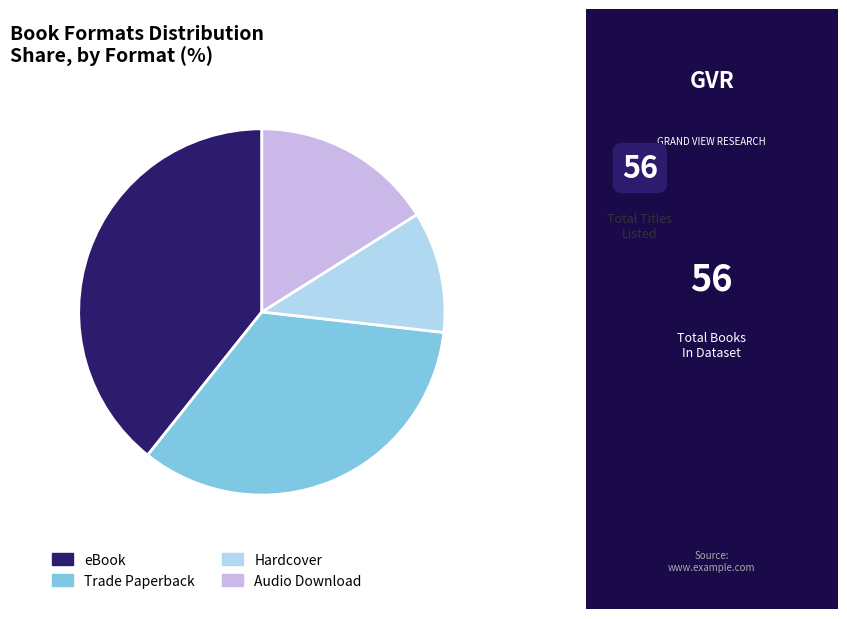

True or false: Audio Download accounts for 25% of the total.

False